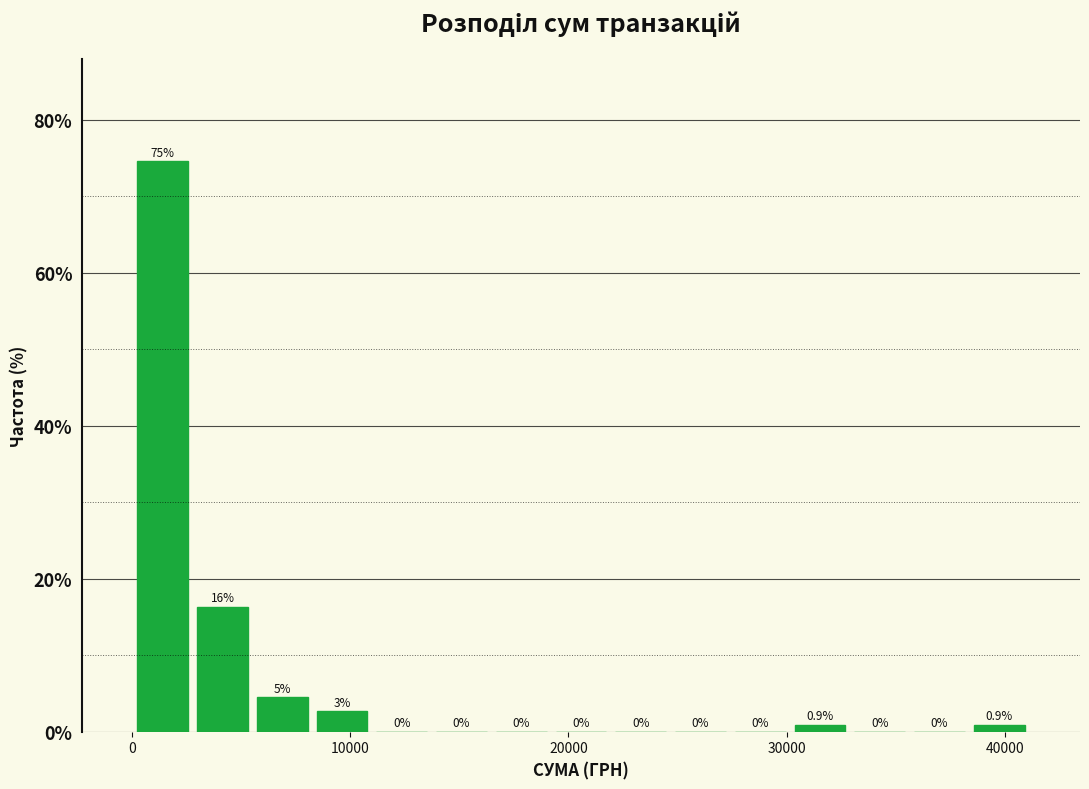

Around what value on the x-axis is the tallest bar? Give the approximate position of its centre, as read against the axis.

1000